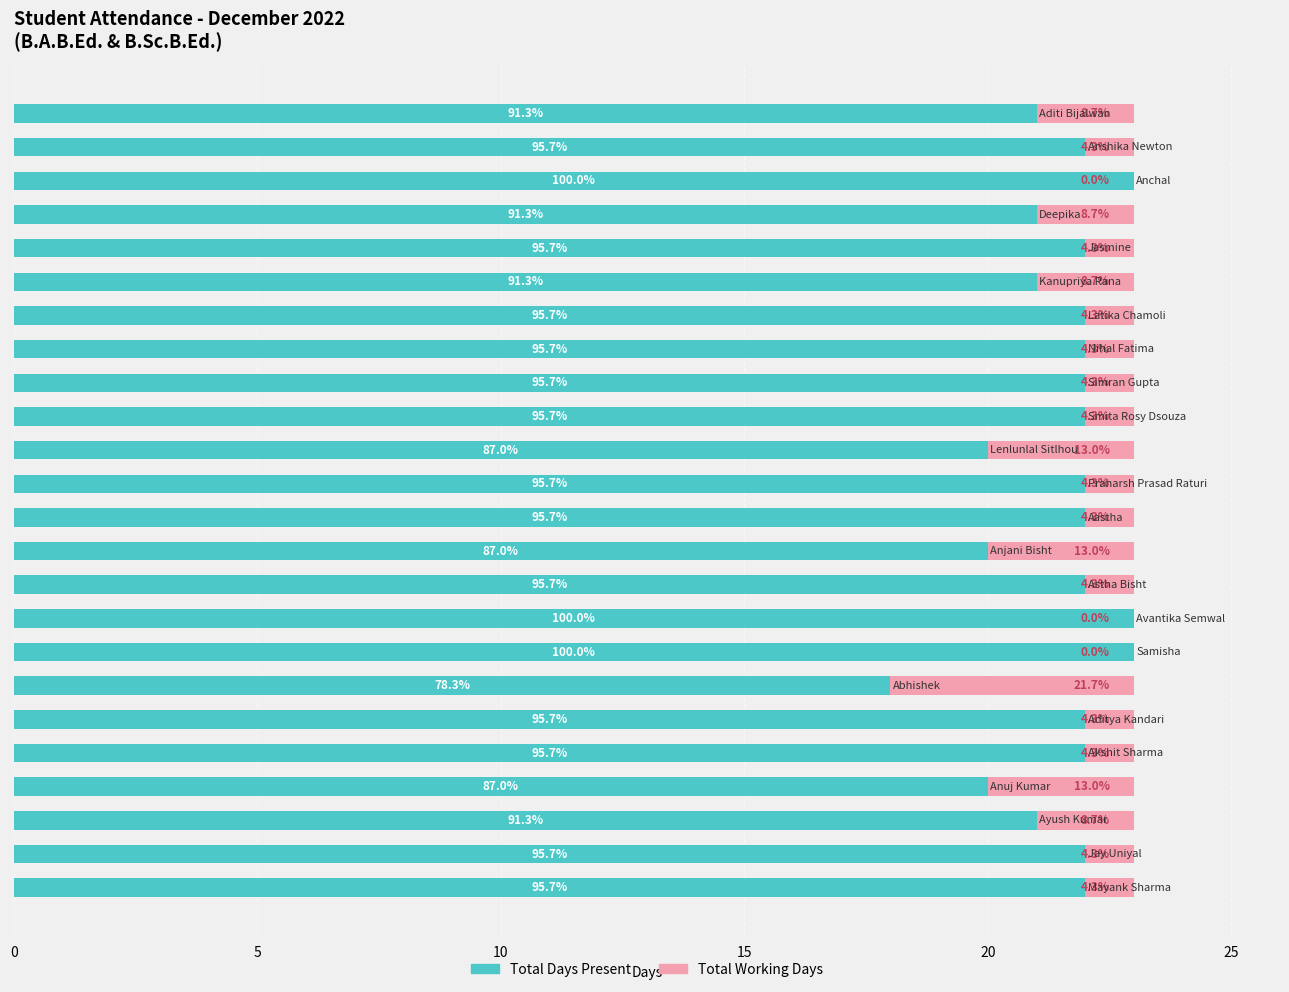

List the series in order of their overall mean, highest first.

Total Days Present, Total Working Days